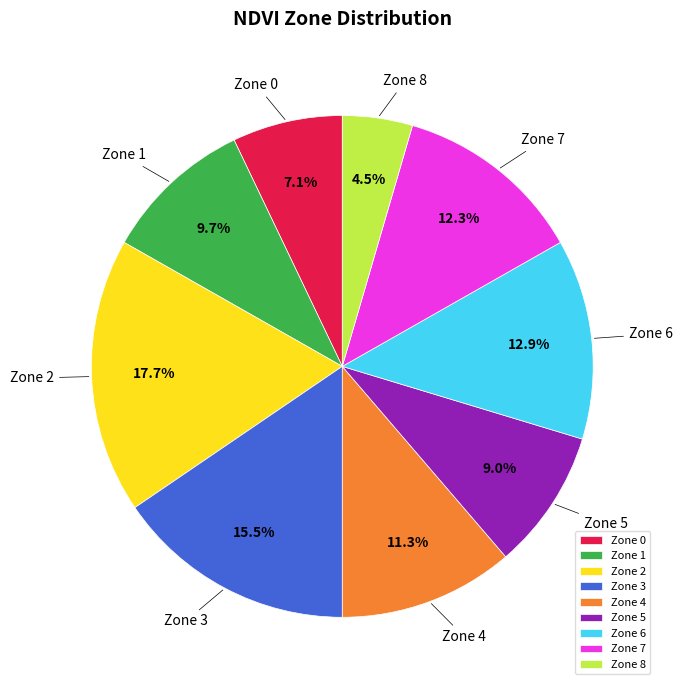

Rank the categories by value from lowest to highest.

Zone 8, Zone 0, Zone 5, Zone 1, Zone 4, Zone 7, Zone 6, Zone 3, Zone 2